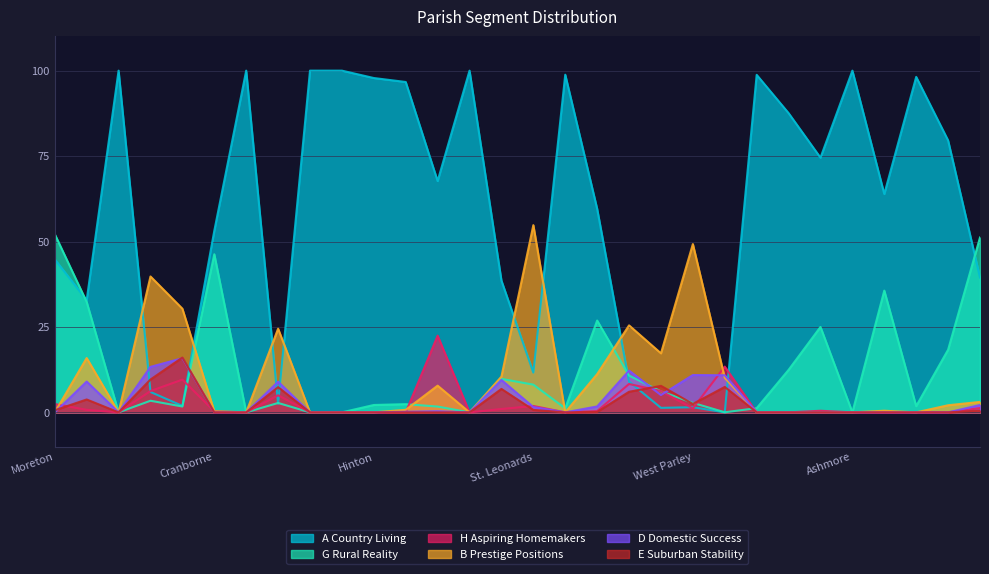

At how many categories does at least one series exceed 57?

17